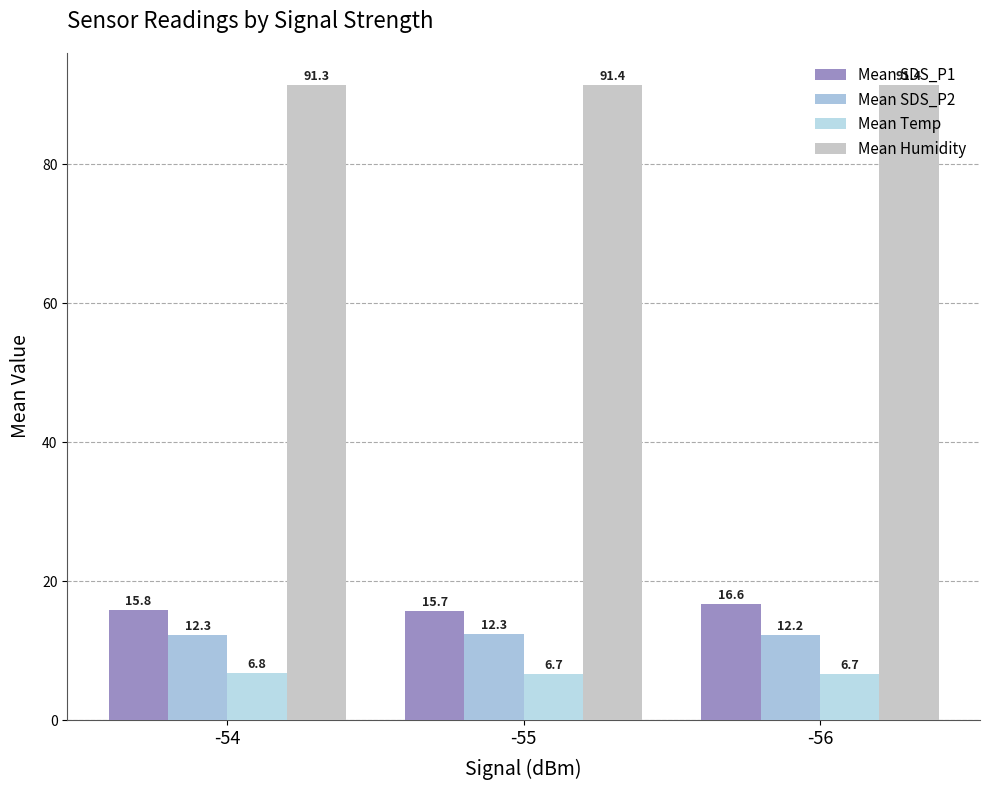

At -54, list the series in order from smallest to largest.

Mean Temp, Mean SDS_P2, Mean SDS_P1, Mean Humidity